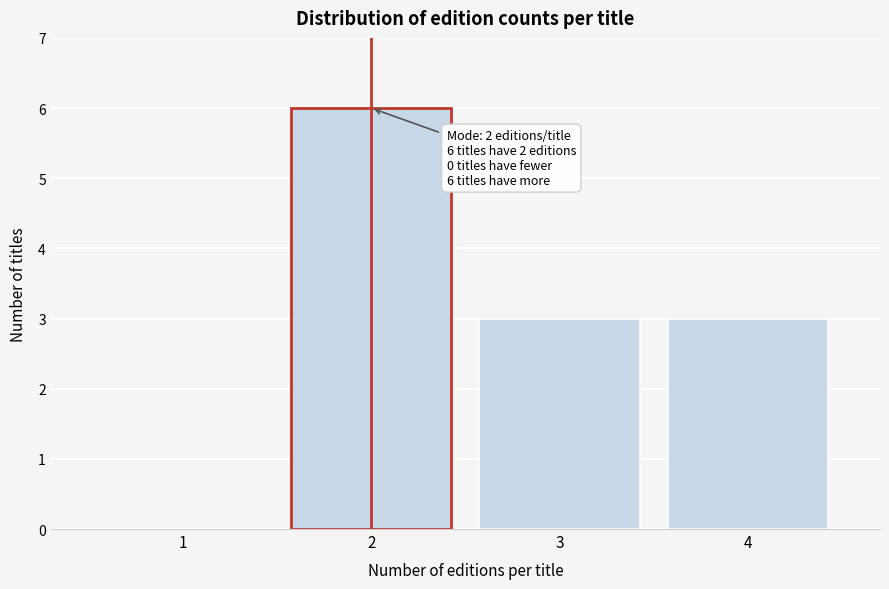

Reading left to right, list all the values displayed in this chart.

1=0	2=6	3=3	4=3